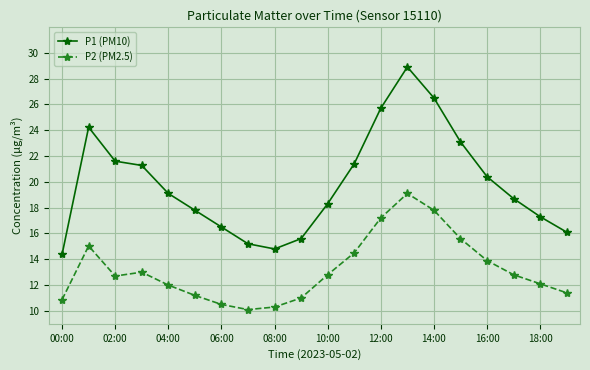

What is the sum of all P2 (PM2.5) values?

263.9